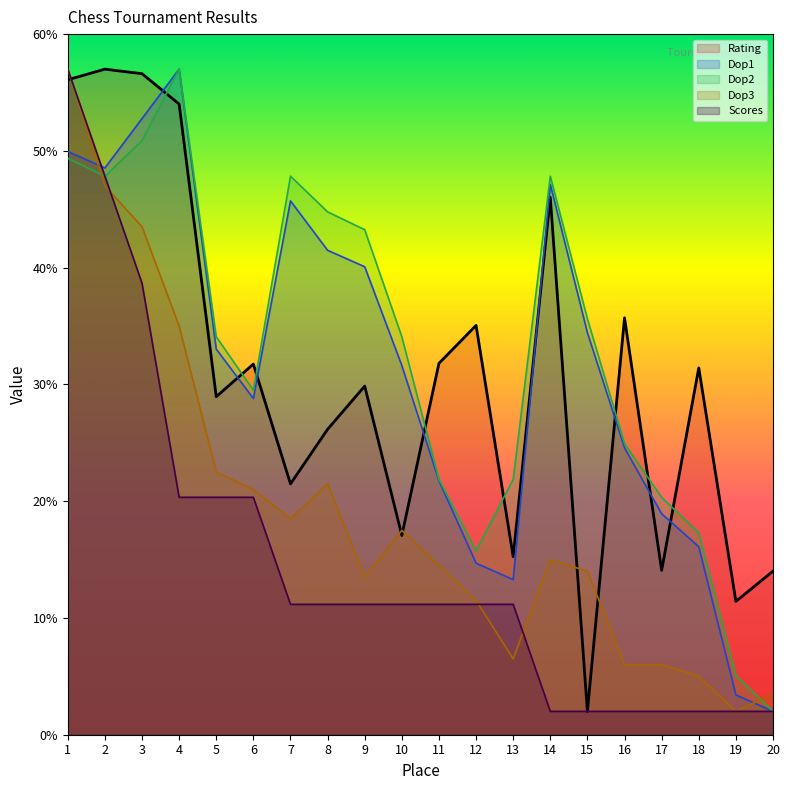

True or false: Dop2 has a value of 1.2 at 20.

False